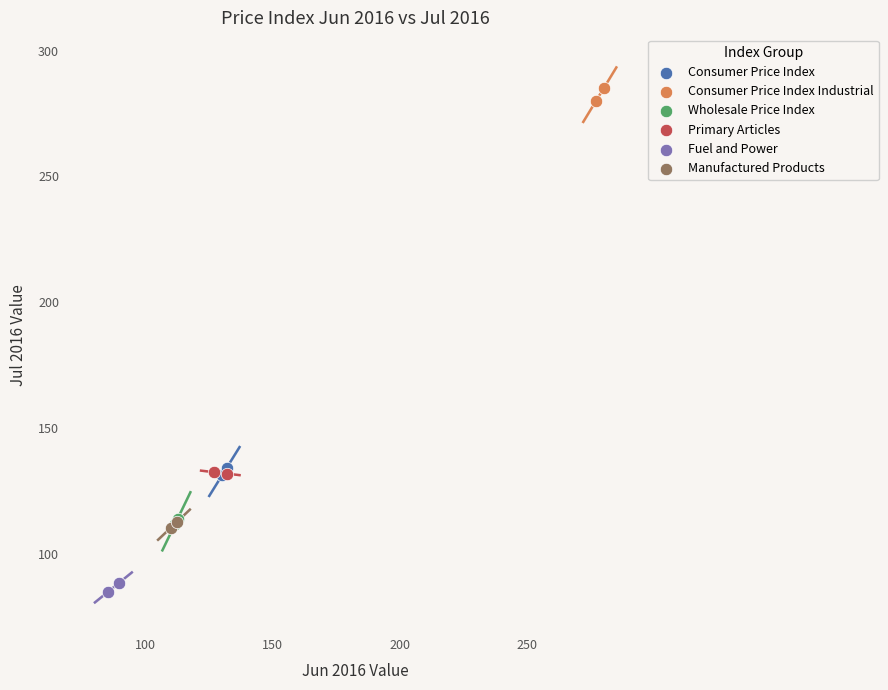

Which series reaches the maximum Y coordinate?

Consumer Price Index Industrial